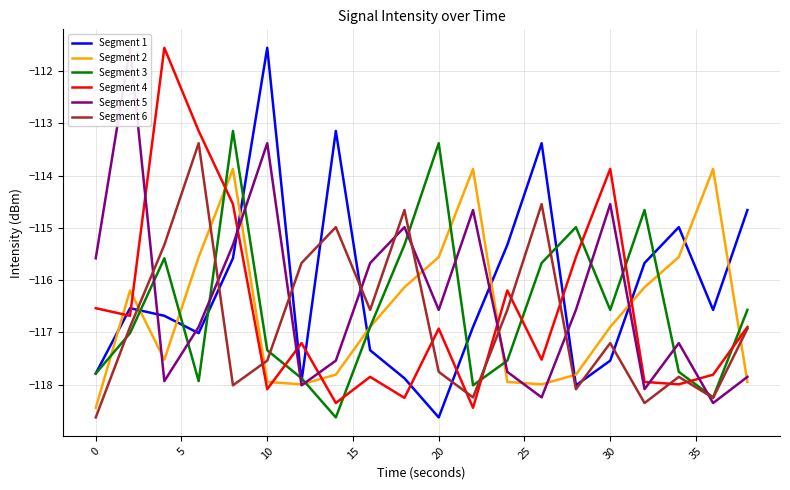

What is the minimum value for Segment 2?

-118.4